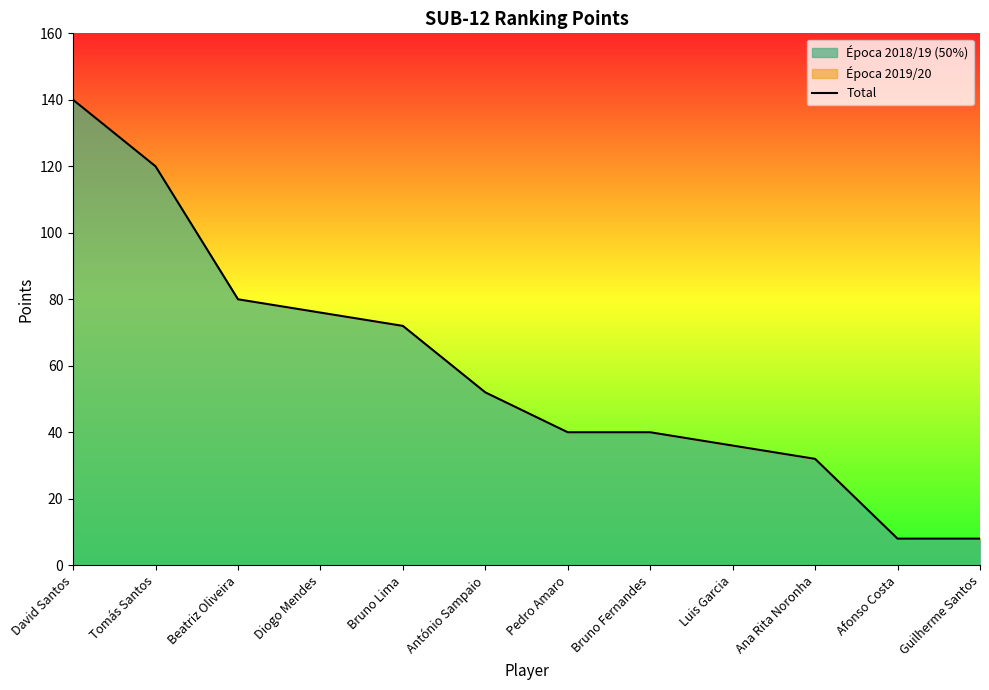

List the labels in order of value, smallest first.

Afonso Costa, Guilherme Santos, Ana Rita Noronha, Luis Garcia, Pedro Amaro, Bruno Fernandes, António Sampaio, Bruno Lima, Diogo Mendes, Beatriz Oliveira, Tomás Santos, David Santos